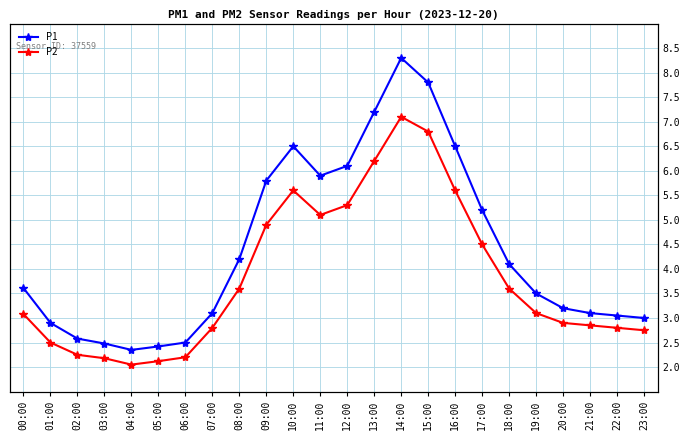

What are all the series names shown in the legend?

P1, P2